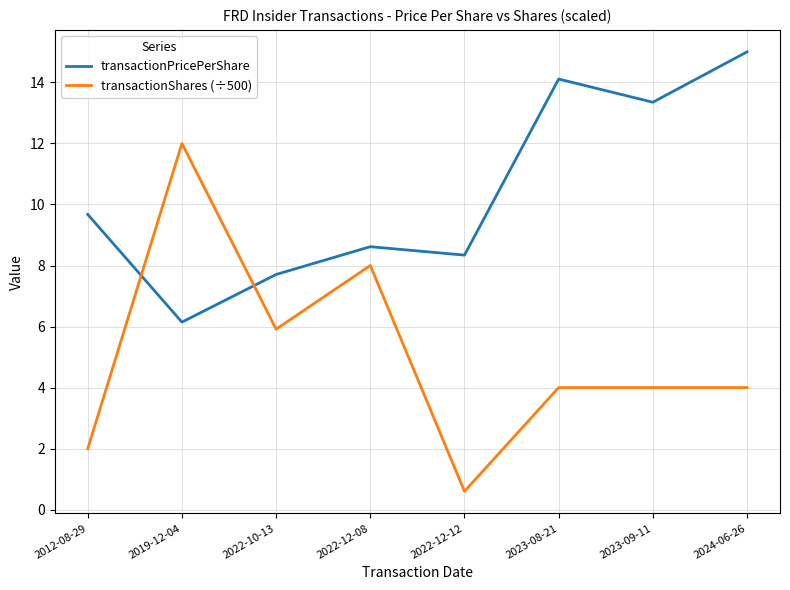

True or false: transactionShares (÷500) and transactionPricePerShare intersect in this chart.

True